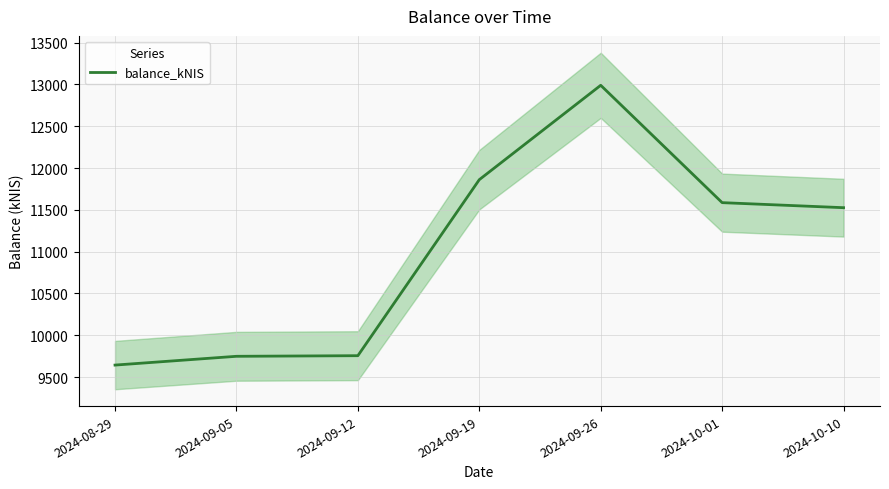

At which category does the chart reach its peak across all series?

2024-09-26